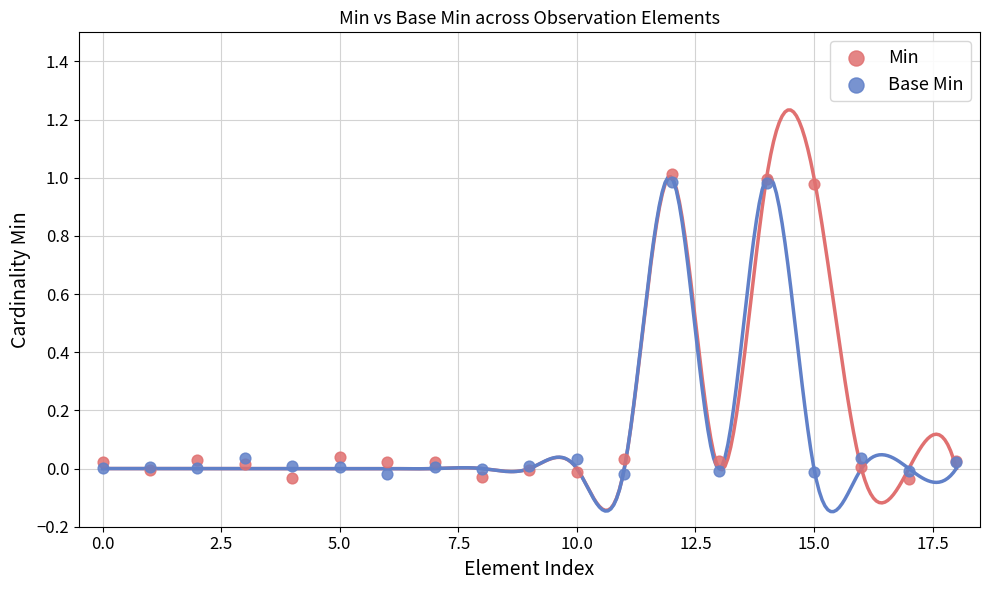

Which series has the widest spread of Y values?

Min